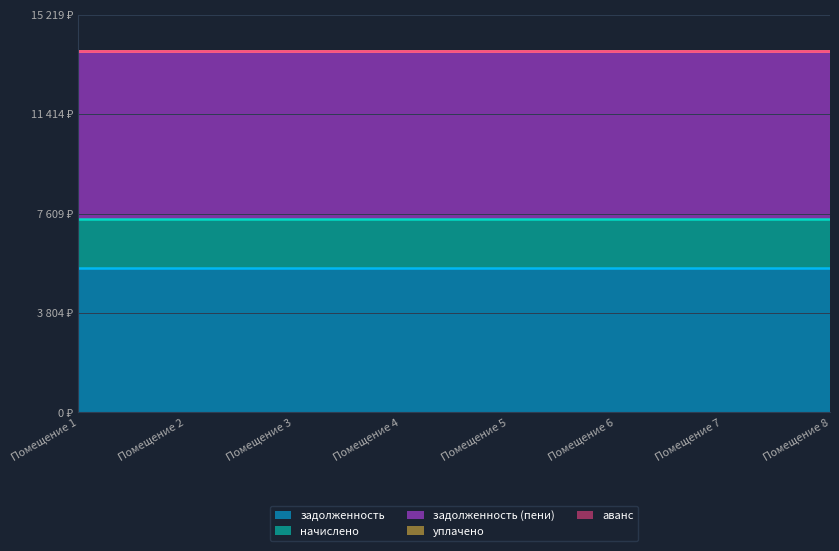

At which category is the sum across all series the highest?

1